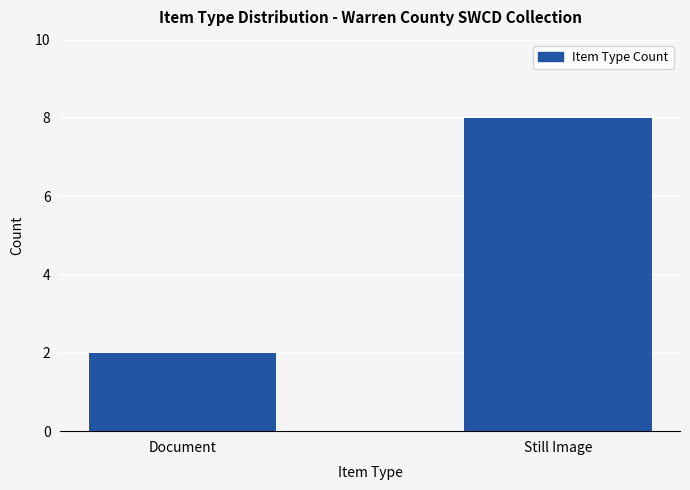

How many data points does each series have?

2